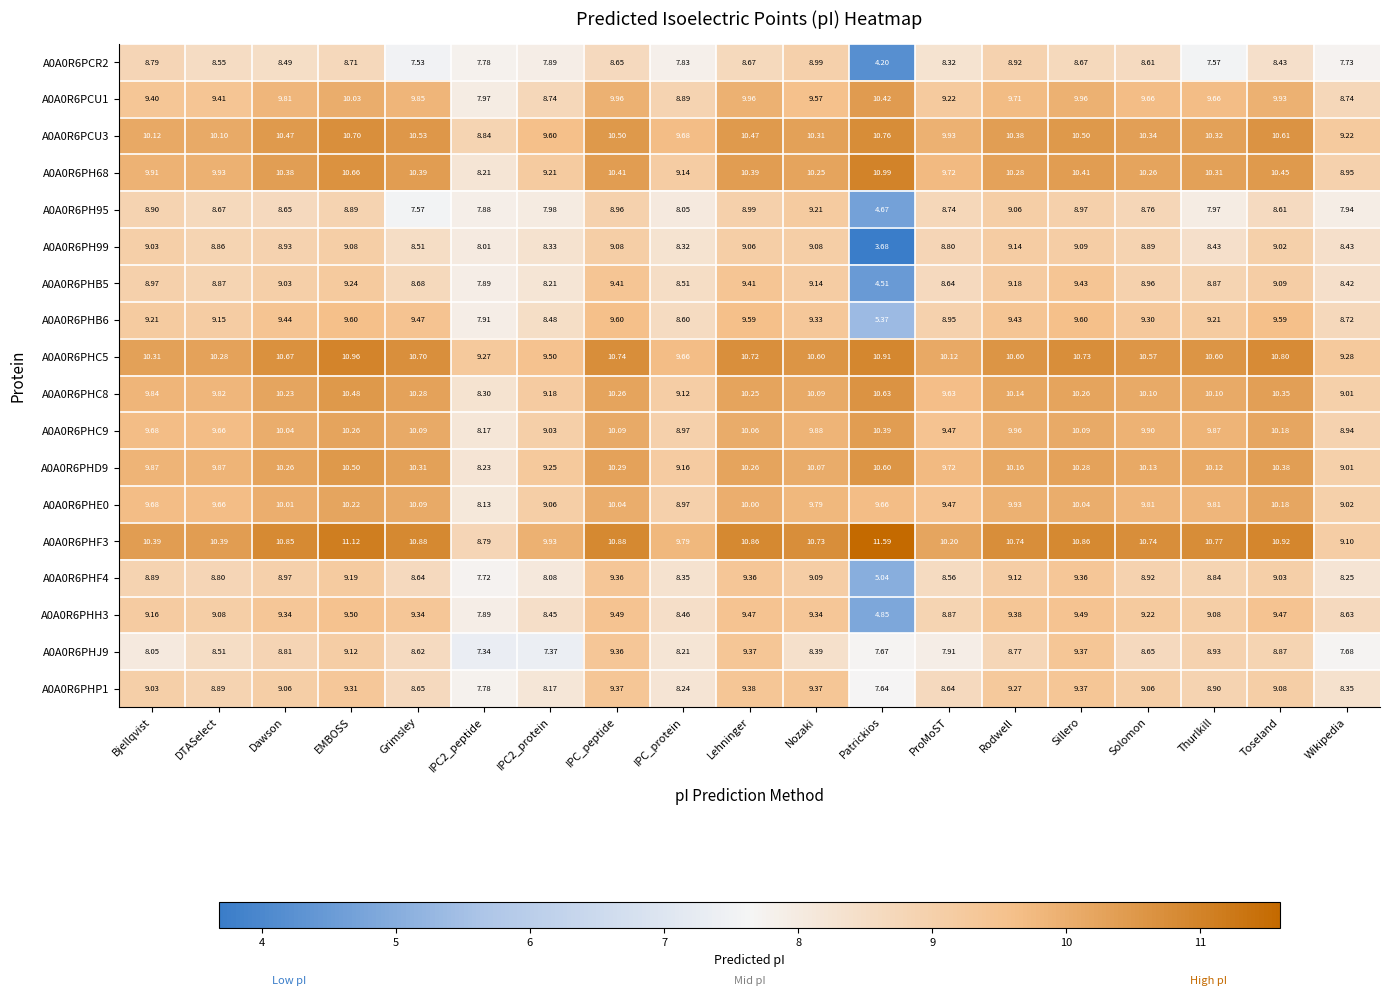

At which category is the sum across all series the highest?

EMBOSS